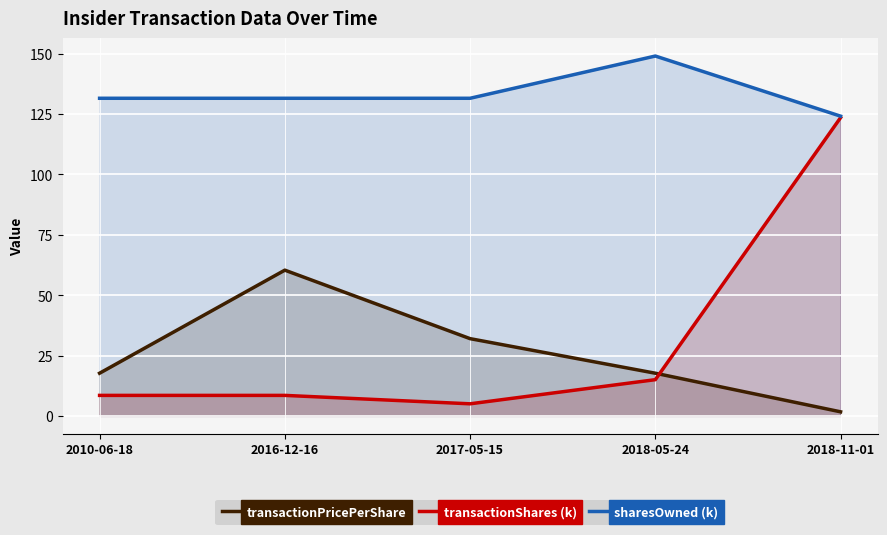

True or false: sharesOwned (k) and transactionShares (k) cross at least once.

False